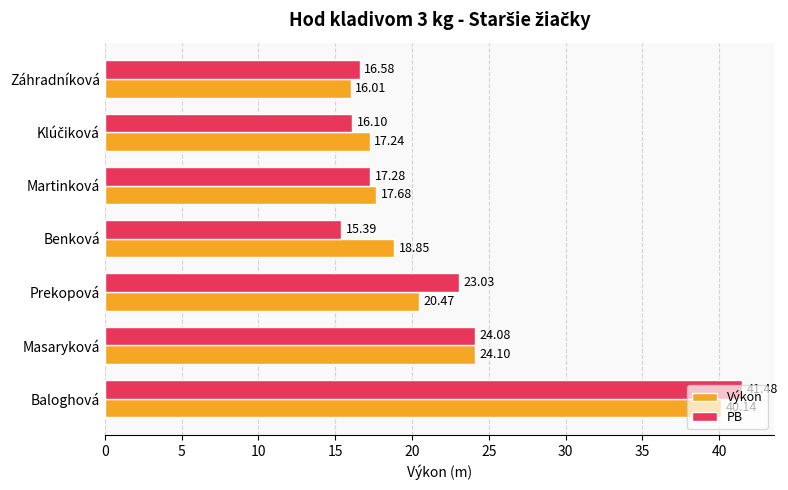

Which series has the widest spread of values?

PB